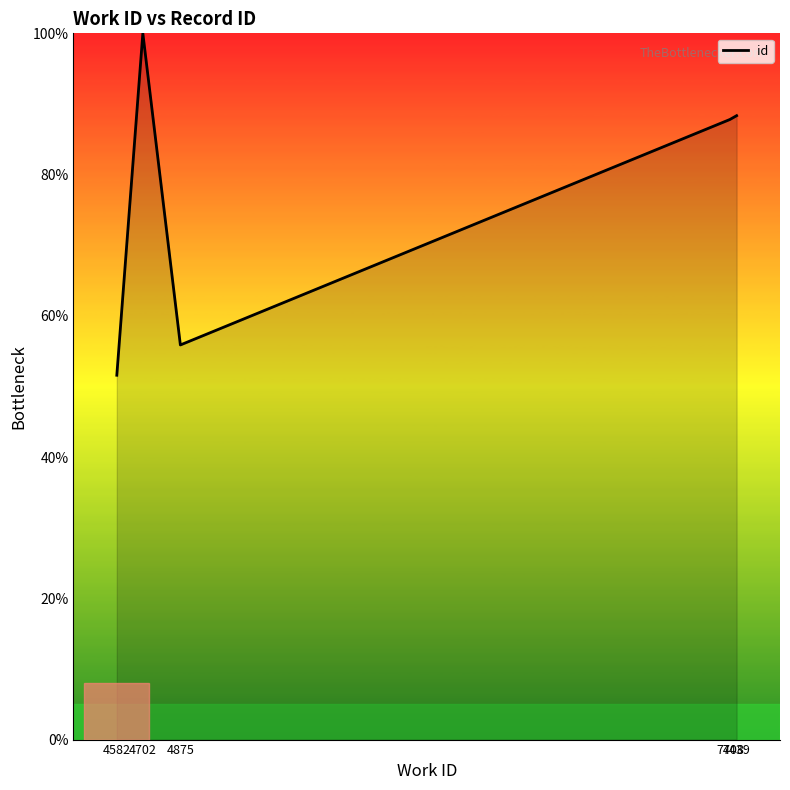

Between 4582 and 4702, which is larger?

4702